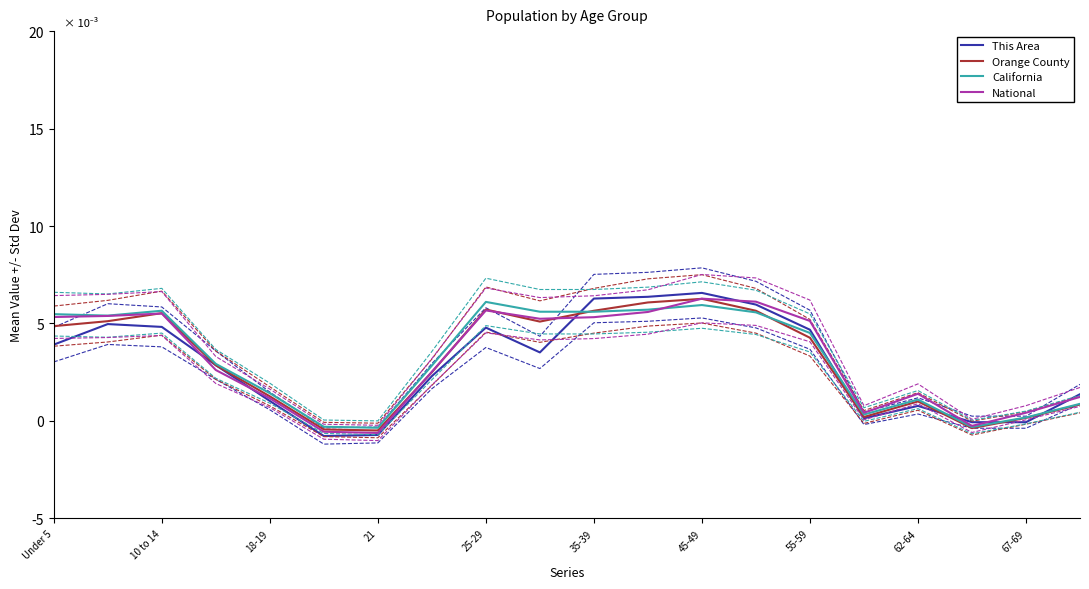

Is this an area chart (filled region under the line)?

No